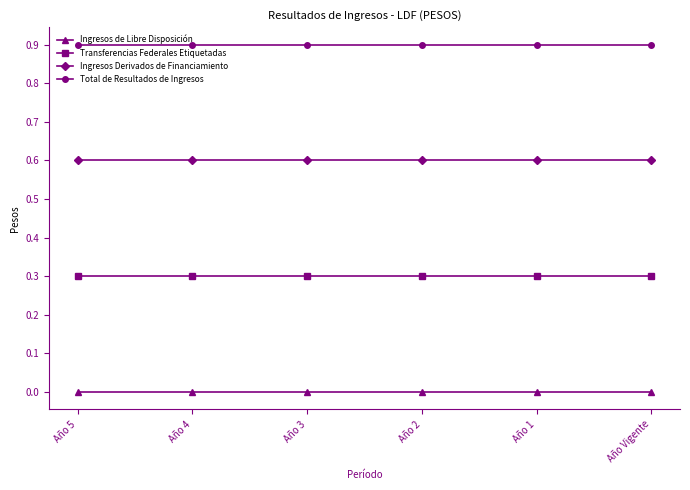

Reading right to left, extract all data points from this chart.

Ingresos de Libre Disposición: Año Vigente=0.0	Año 1=0.0	Año 2=0.0	Año 3=0.0	Año 4=0.0	Año 5=0.0
Transferencias Federales Etiquetadas: Año Vigente=0.3	Año 1=0.3	Año 2=0.3	Año 3=0.3	Año 4=0.3	Año 5=0.3
Ingresos Derivados de Financiamiento: Año Vigente=0.6	Año 1=0.6	Año 2=0.6	Año 3=0.6	Año 4=0.6	Año 5=0.6
Total de Resultados de Ingresos: Año Vigente=0.9	Año 1=0.9	Año 2=0.9	Año 3=0.9	Año 4=0.9	Año 5=0.9